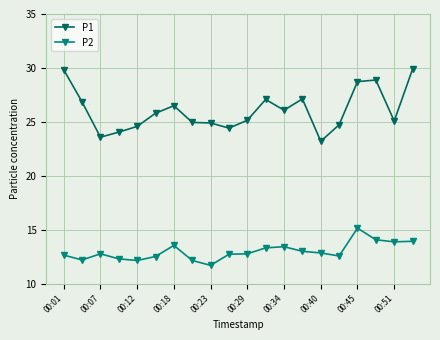

What is the sum of all P1 values?

521.4